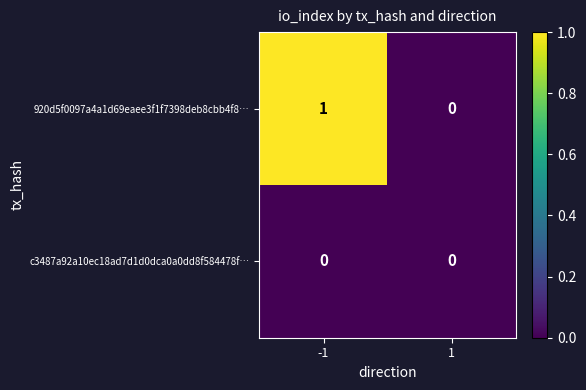

Reading left to right, list all the values displayed in this chart.

920d5f0097a4a1d69eaee3f1f7398deb8cbb4f8…: -1=1	1=0
c3487a92a10ec18ad7d1d0dca0a0dd8f584478f…: -1=0	1=0